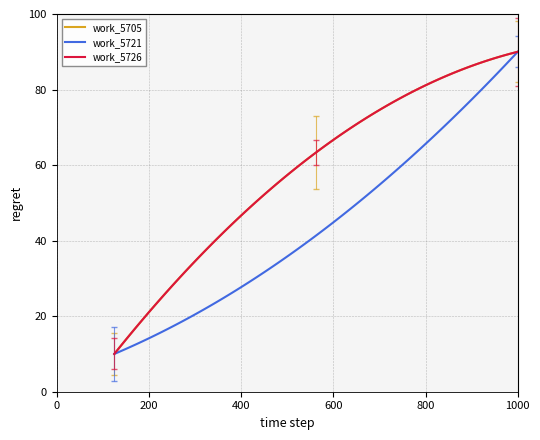

Is this an area chart (filled region under the line)?

No